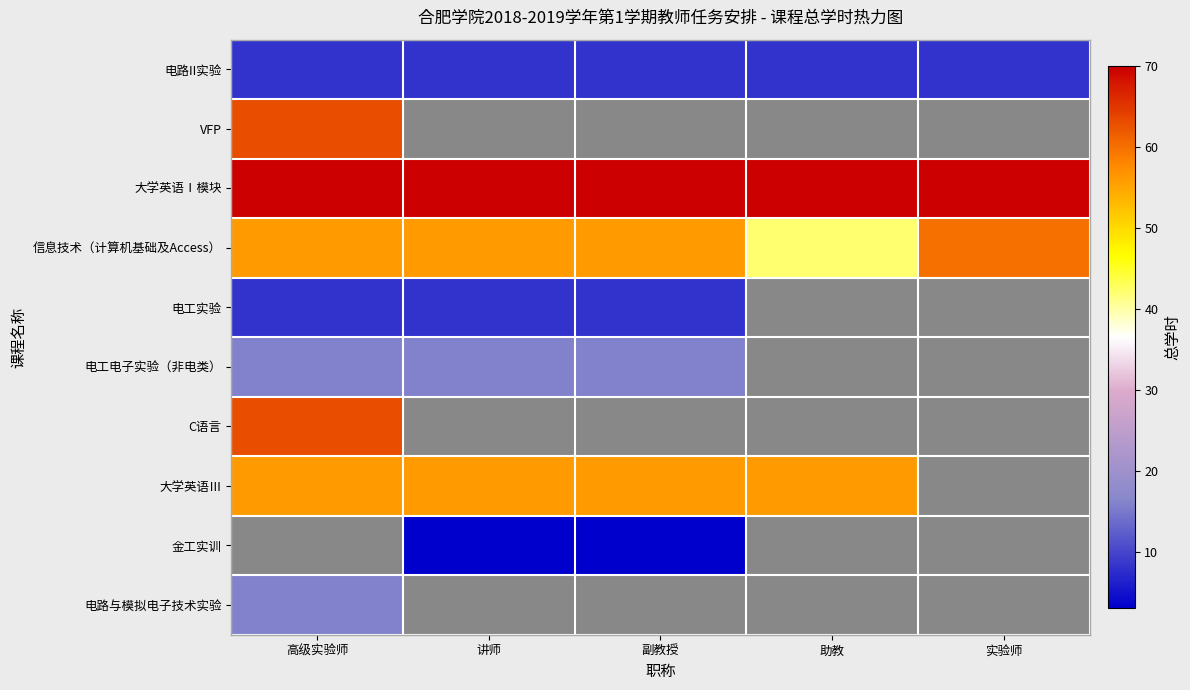

Rank the series by their maximum value, from lowest to highest.

电路II实验, 电工实验, 电工电子实验（非电类）, 电路与模拟电子技术实验, 大学英语Ⅲ, 信息技术（计算机基础及Access）, VFP, C语言, 大学英语Ⅰ模块, 金工实训